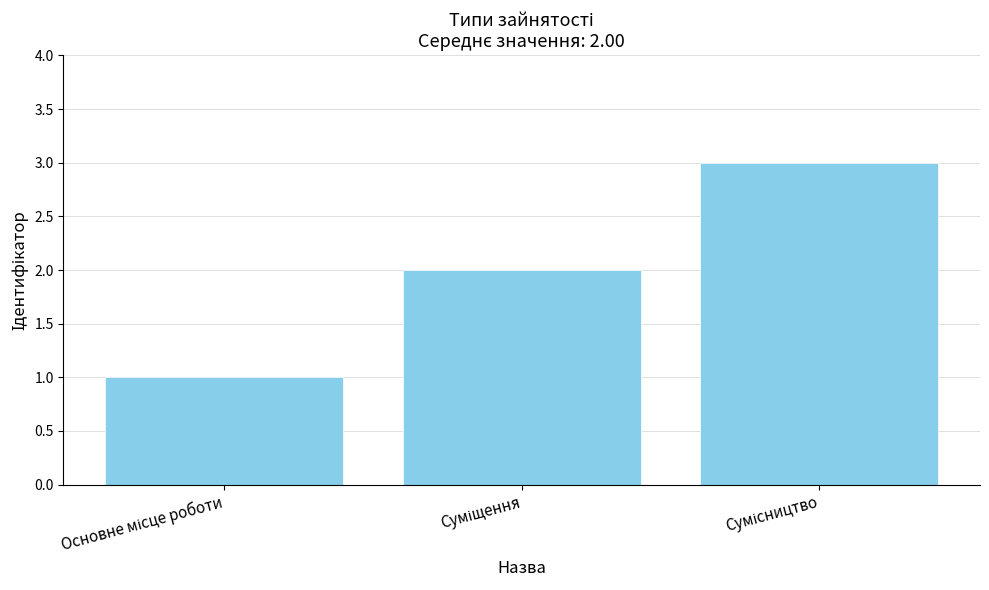

What is the maximum value shown in the chart?

3